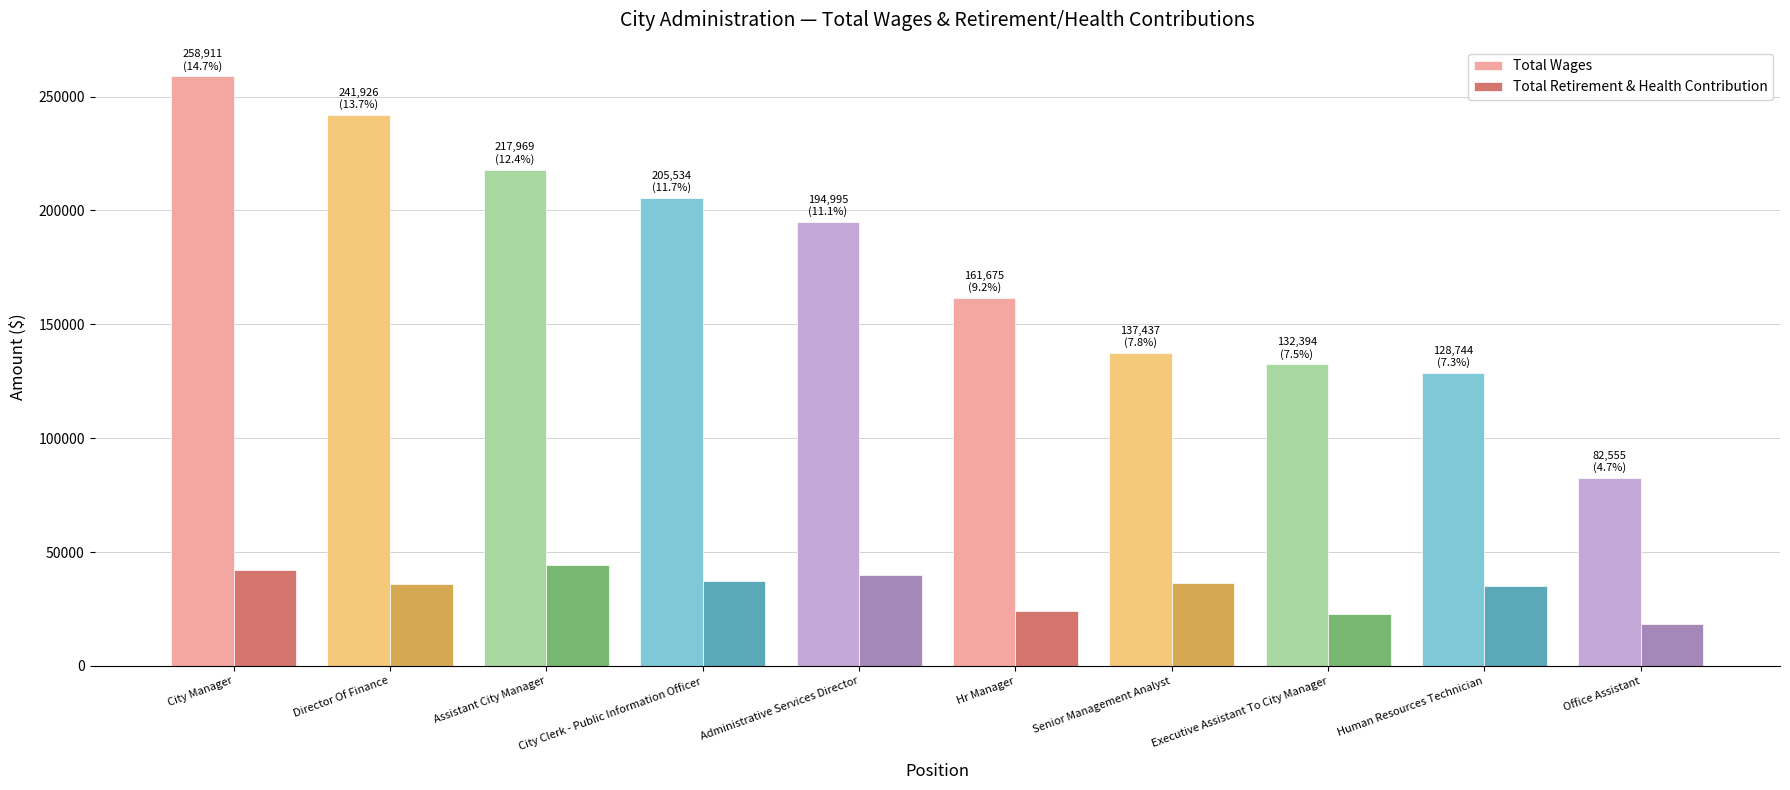

How many values in the Total Wages series are below 194995?

5